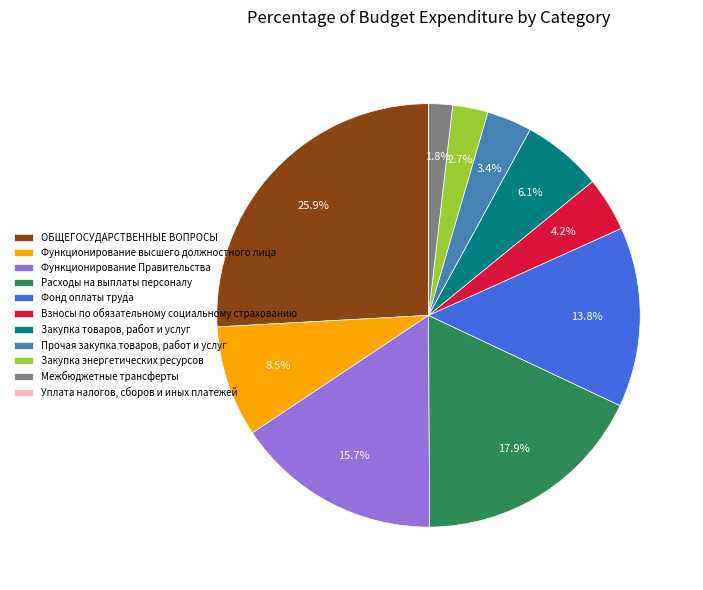

Which category has the biggest portion of the pie?

ОБЩЕГОСУДАРСТВЕННЫЕ ВОПРОСЫ